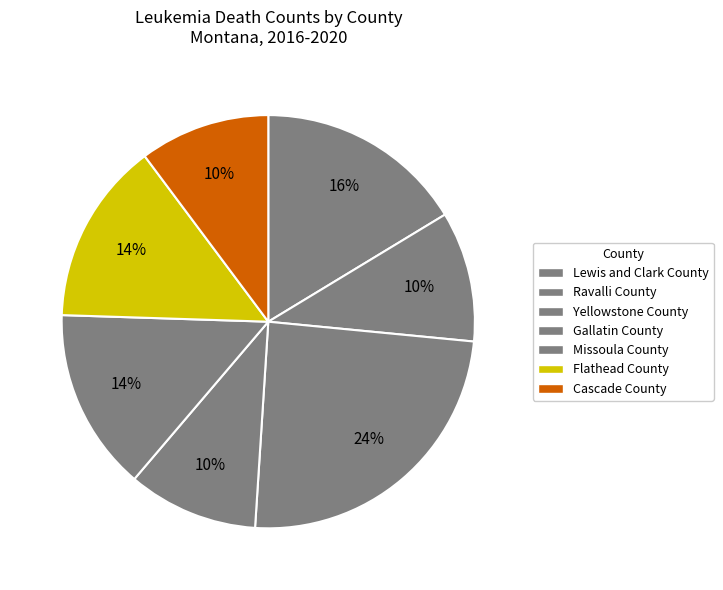

Which slice is the largest?

Yellowstone County